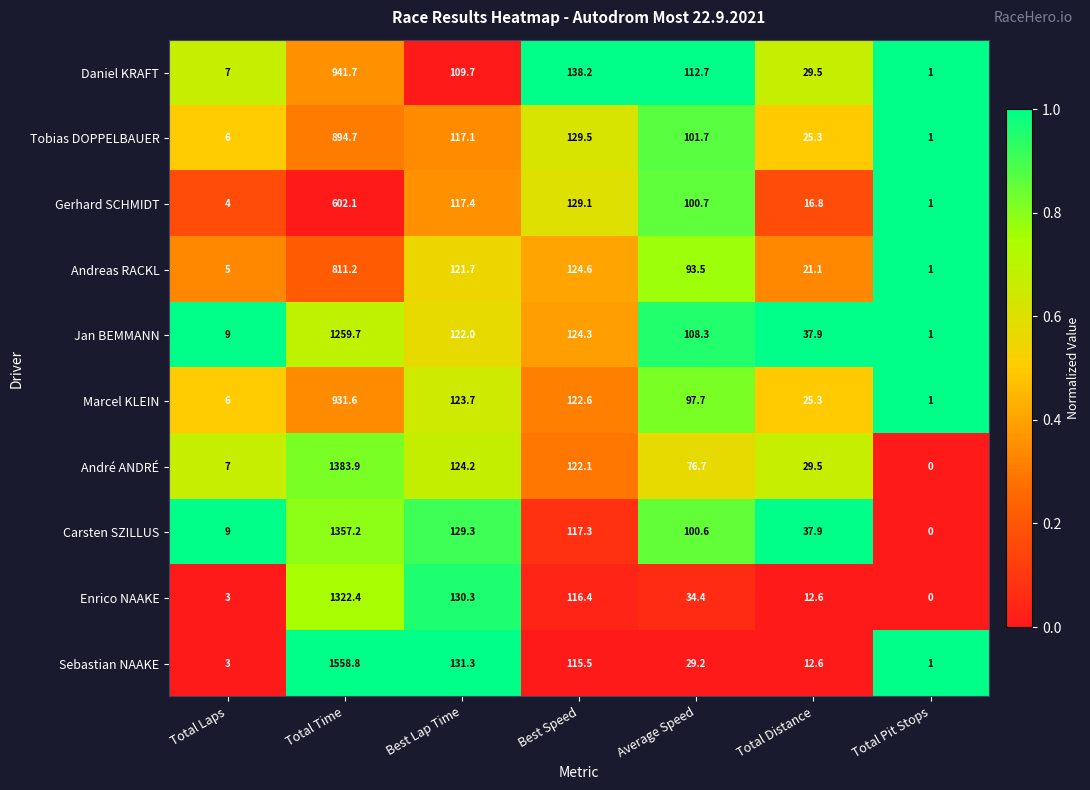

List the series in order of their peak value, lowest first.

Gerhard SCHMIDT, Andreas RACKL, Tobias DOPPELBAUER, Marcel KLEIN, Daniel KRAFT, Jan BEMMANN, Enrico NAAKE, Carsten SZILLUS, André ANDRÉ, Sebastian NAAKE